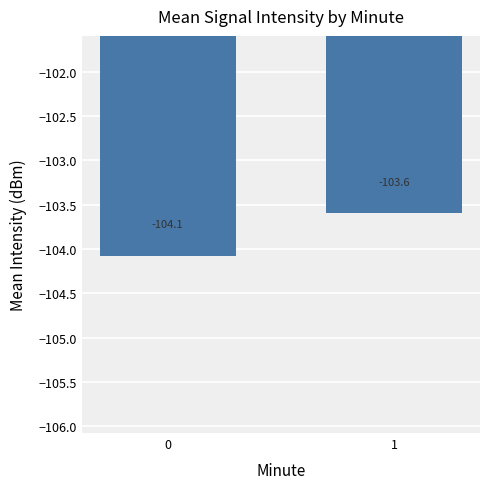

True or false: the data shows -179.9 at 1.

False